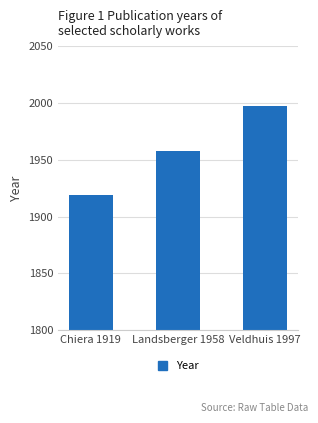

What position from the left is Chiera 1919?

1